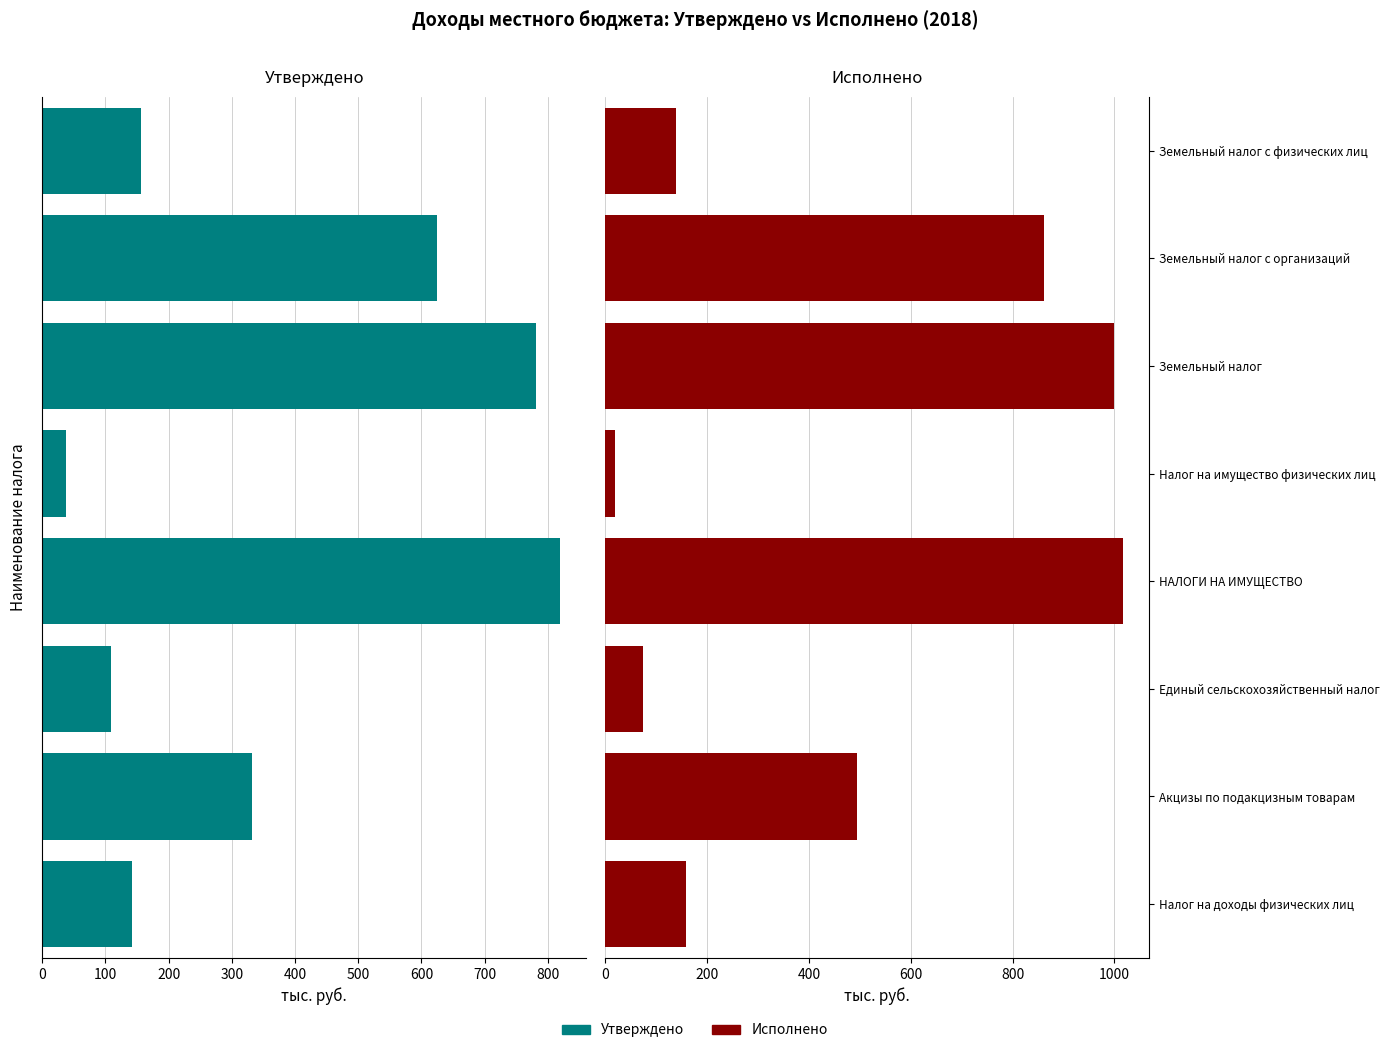

What are all the series names shown in the legend?

Утверждено, Исполнено